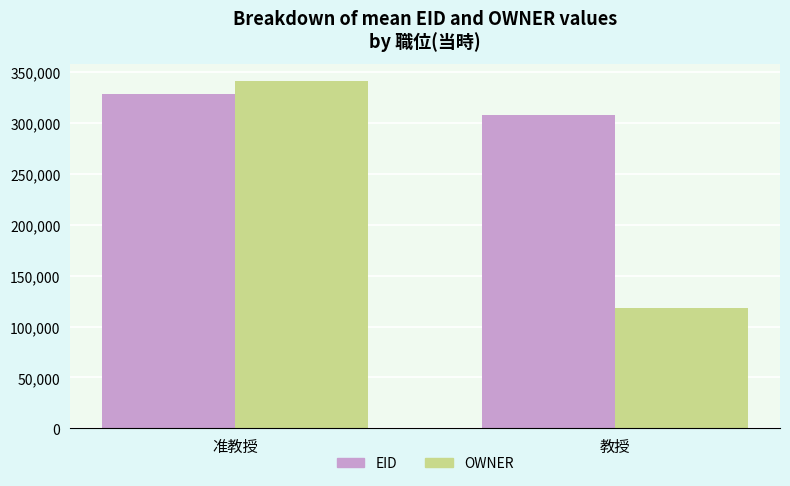

Rank the series by their average value, from lowest to highest.

OWNER, EID